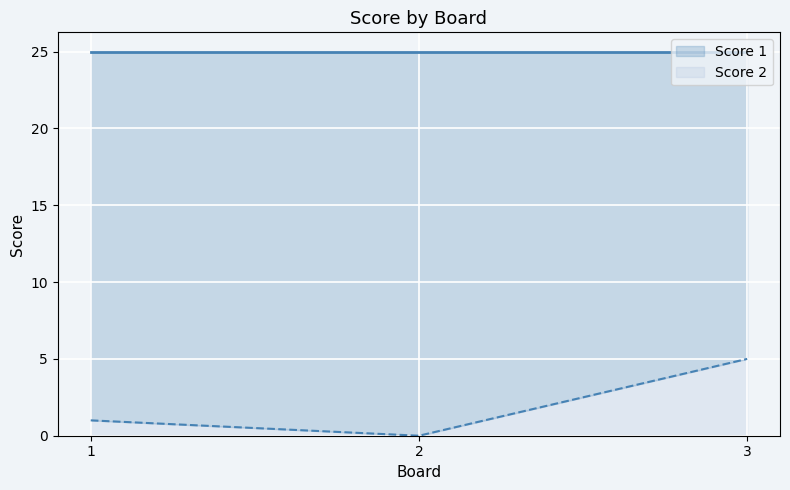

How many series are shown in this chart?

2